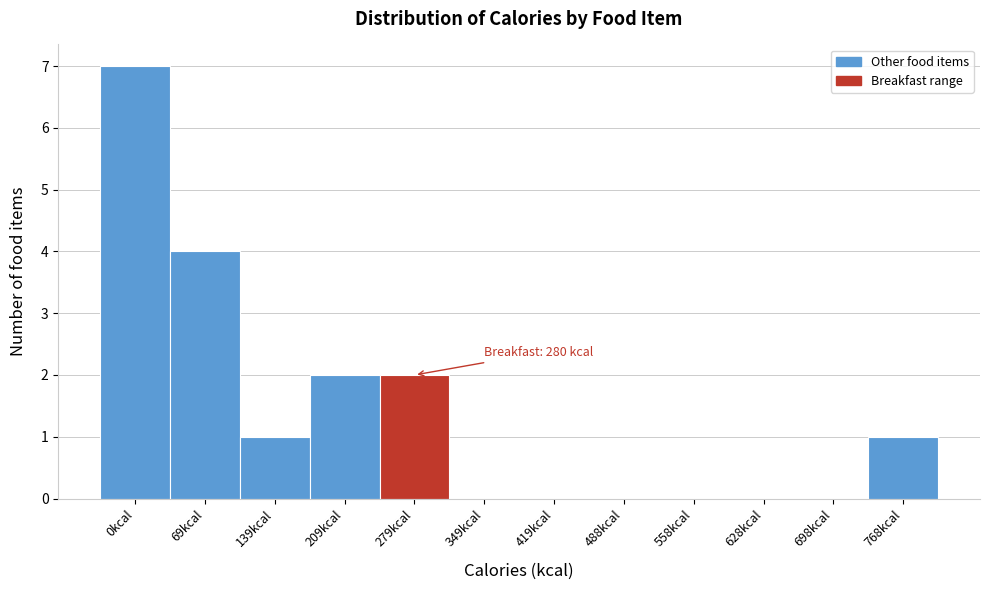

Reading left to right, list all the values displayed in this chart.

0kcal=7	69kcal=4	139kcal=1	209kcal=2	279kcal=2	349kcal=0	419kcal=0	488kcal=0	558kcal=0	628kcal=0	698kcal=0	768kcal=1